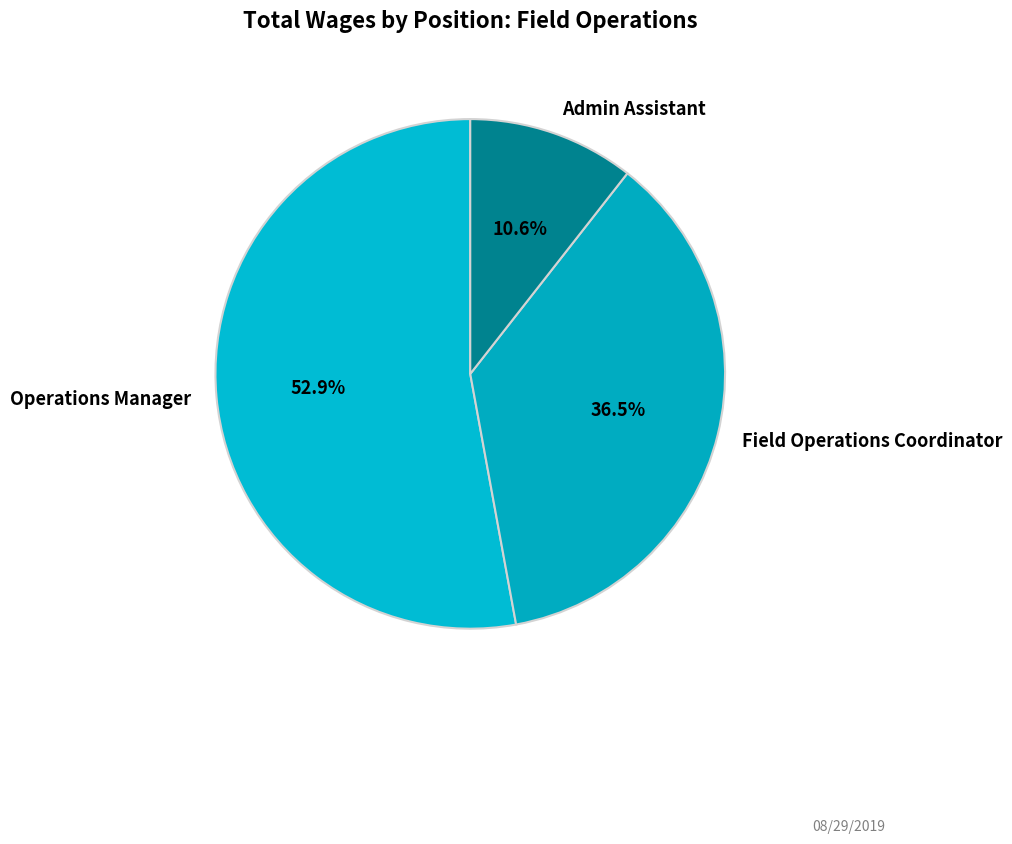

What is the largest slice in the pie chart?

Operations Manager